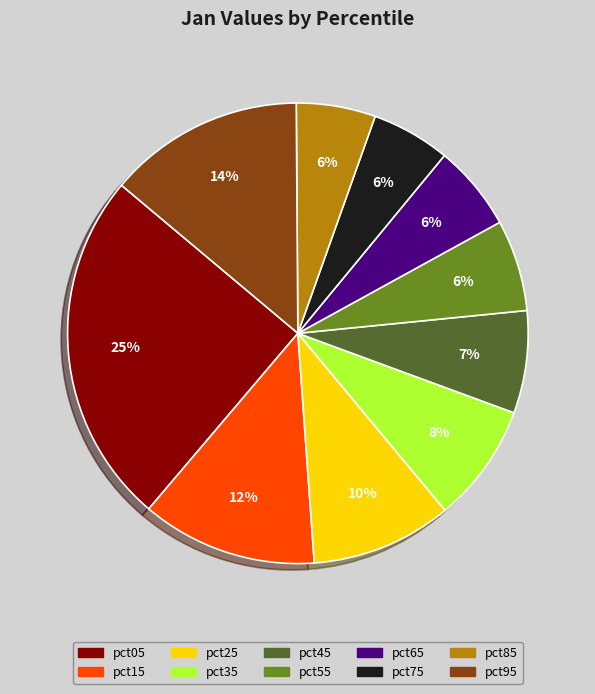

Combined, do pct55 and pct65 account for over 50%?

No